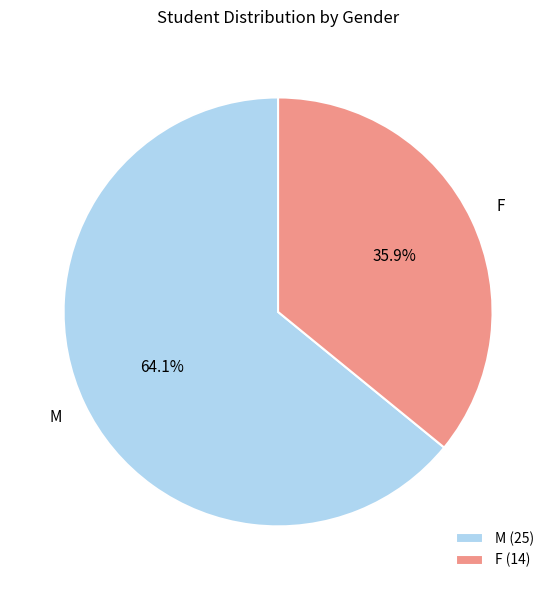

How many slices are in this pie chart?

2